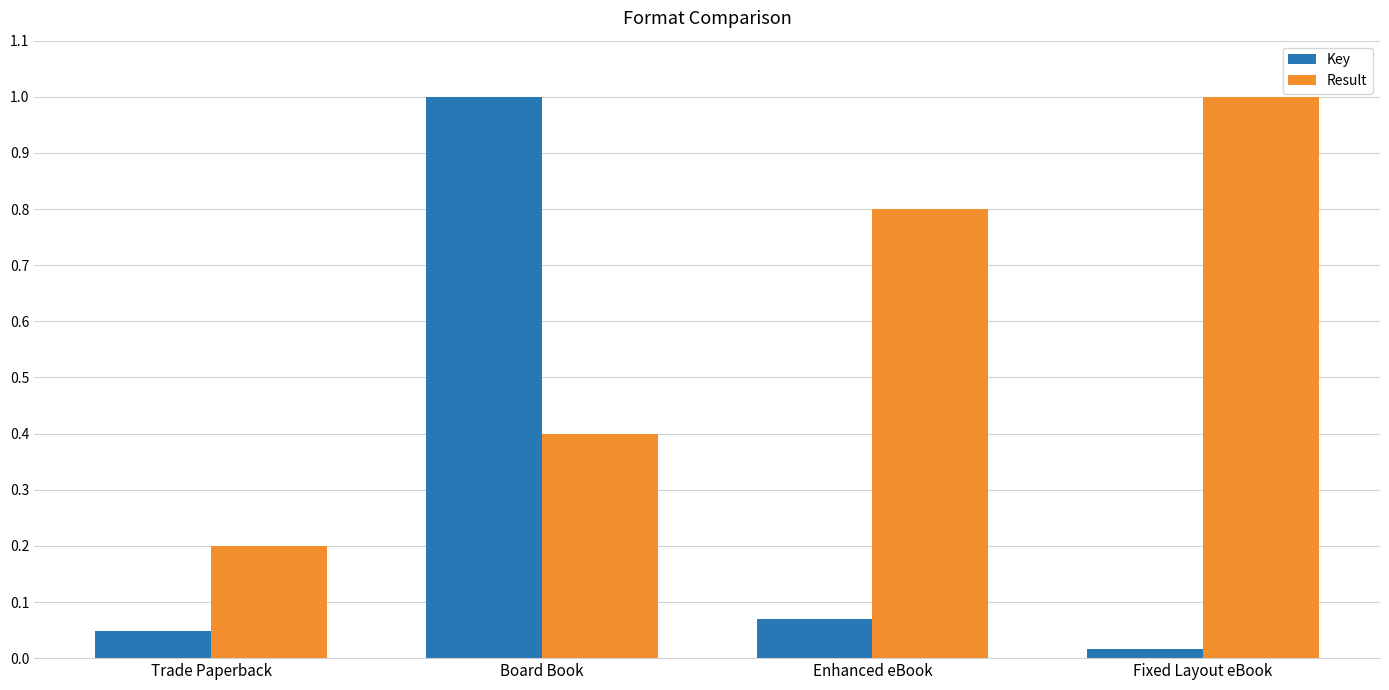

What is the sum of all Key values?

1.1